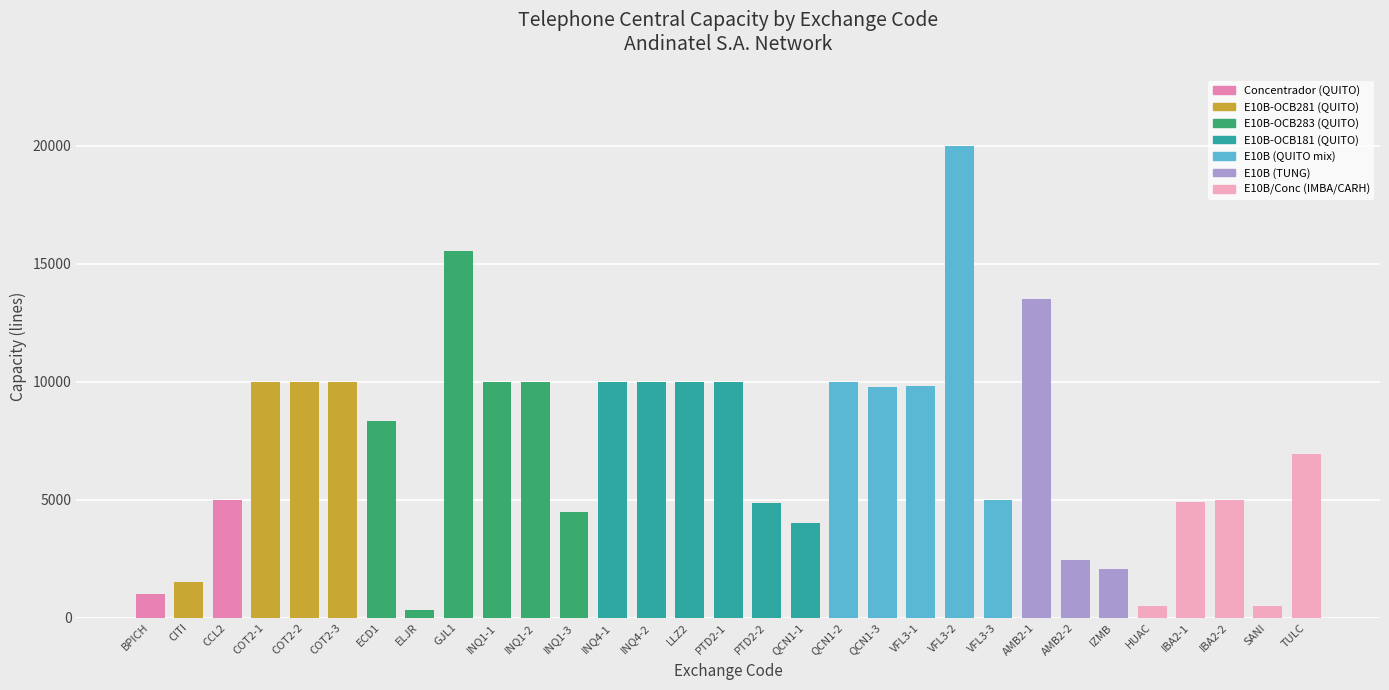

Does the chart contain any negative values?

No